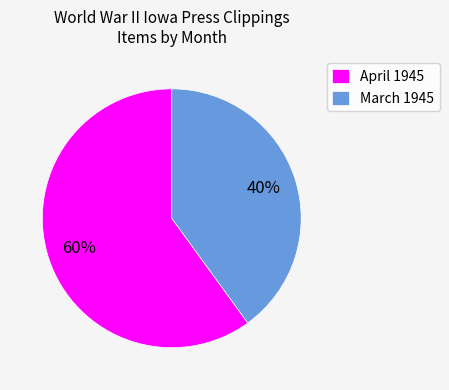

Is there a majority slice in this chart?

Yes